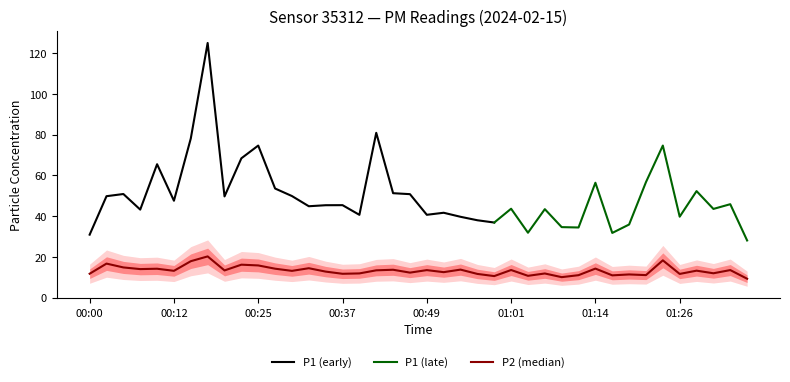

What is the change in value from 00:27 to 01:33?

-0.7